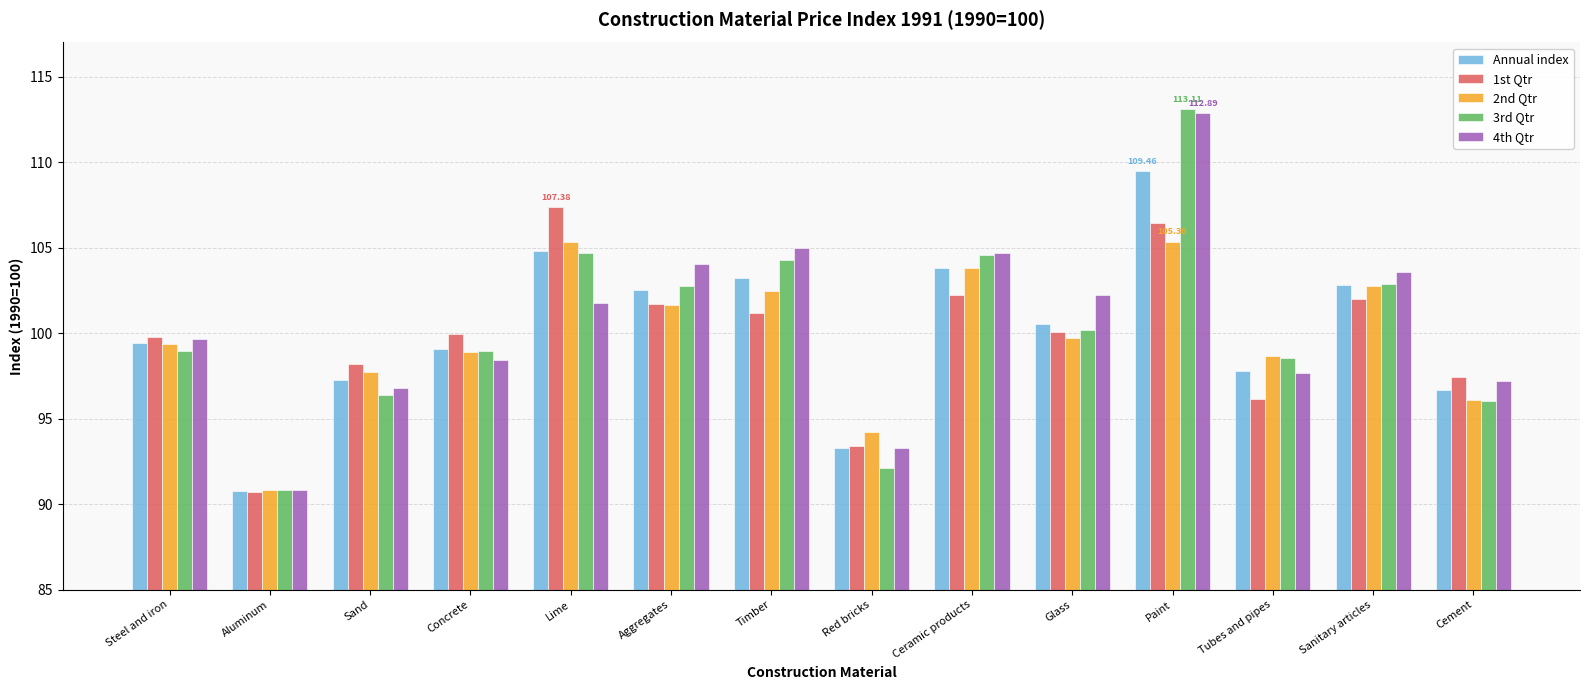

Which series has the widest spread of values?

3rd Qtr